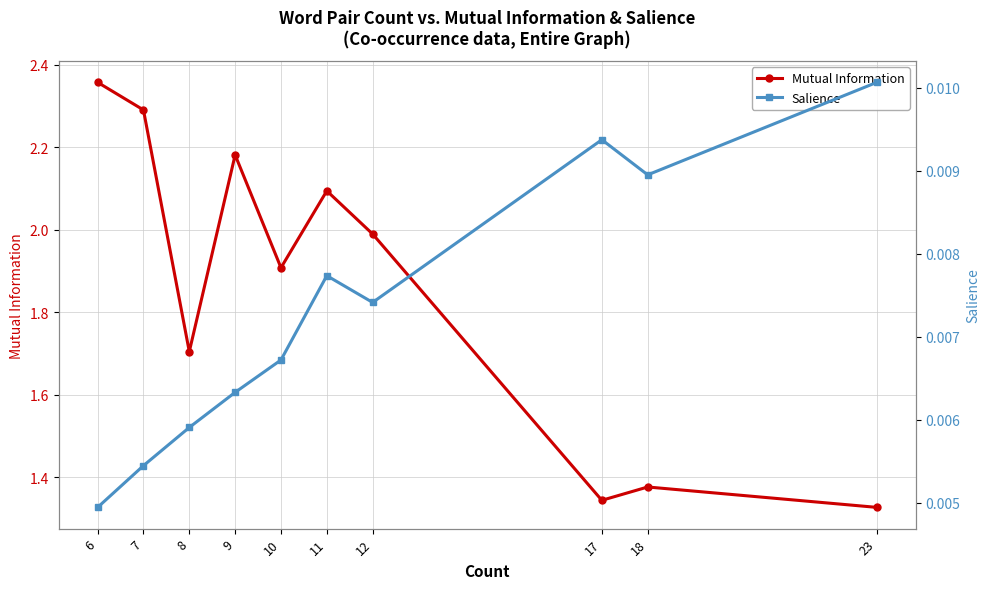

True or false: Mutual Information and Salience intersect in this chart.

False